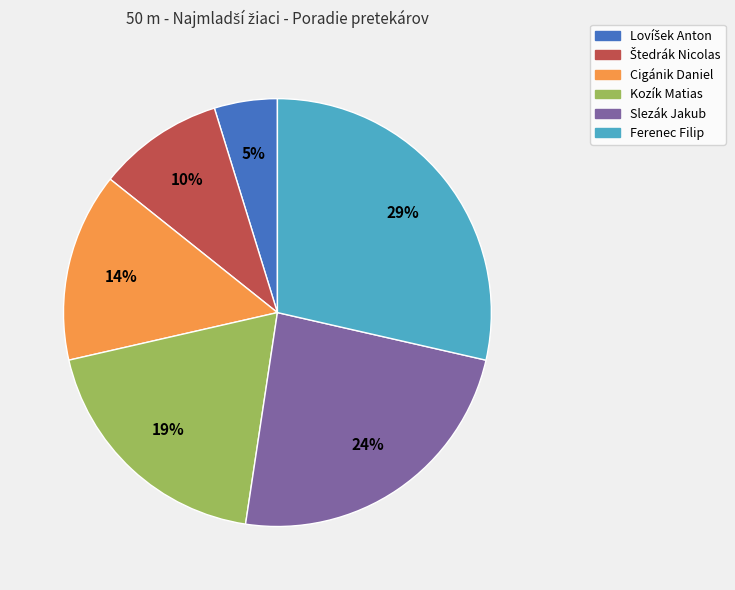

The Slezák Jakub slice represents 38% of the pie. True or false?

False